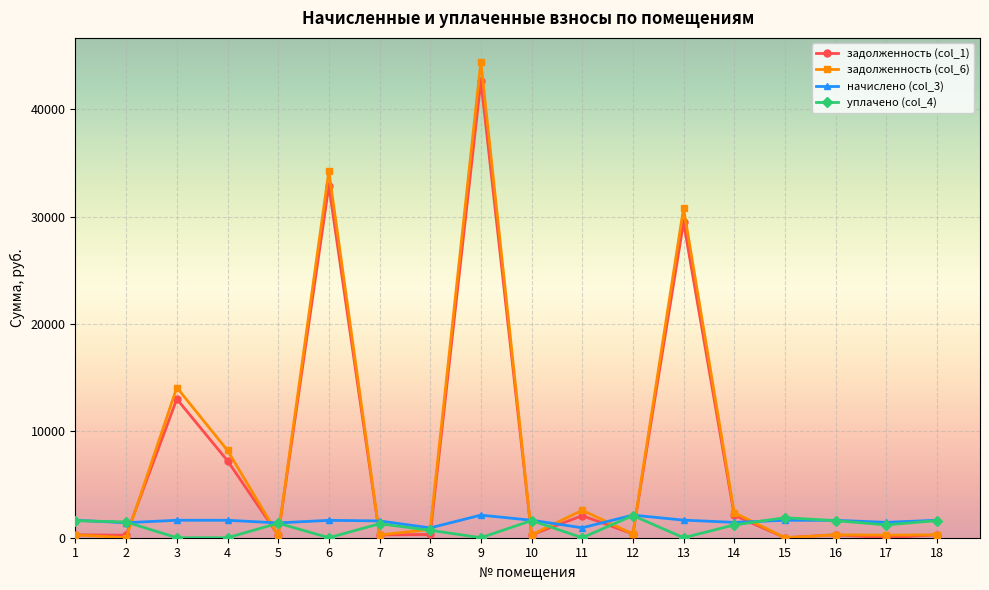

What is the approximate value of уплачено (col_4) at 1?

1598.1